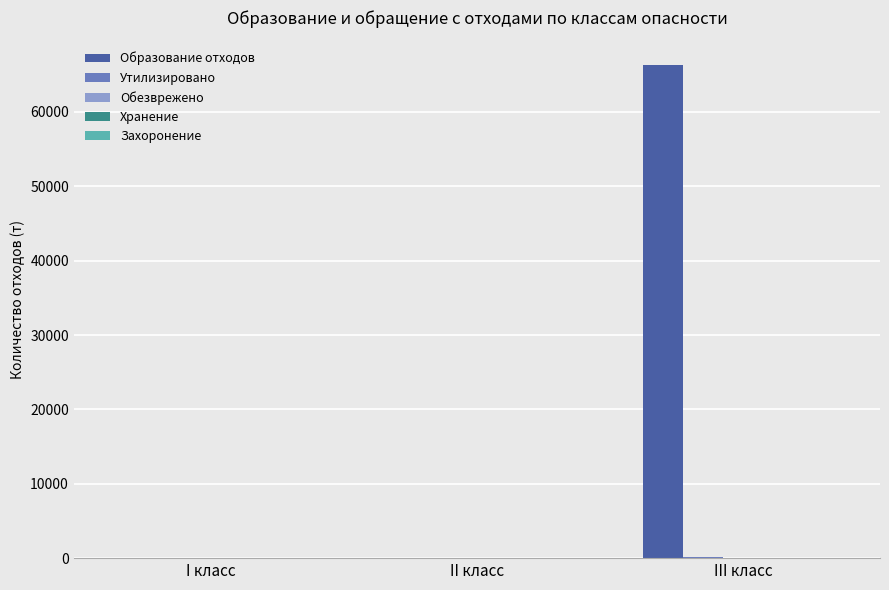

Which series has the largest total across all categories?

Образование отходов